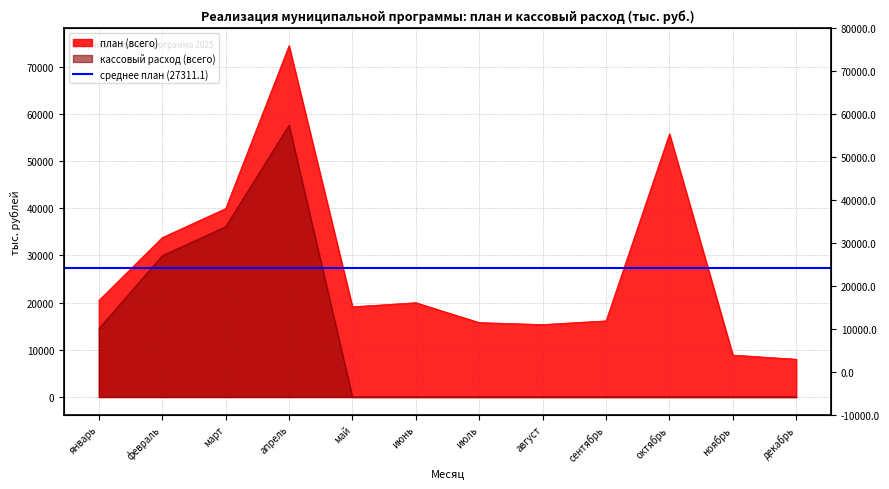

At which category is the sum across all series the highest?

апрель